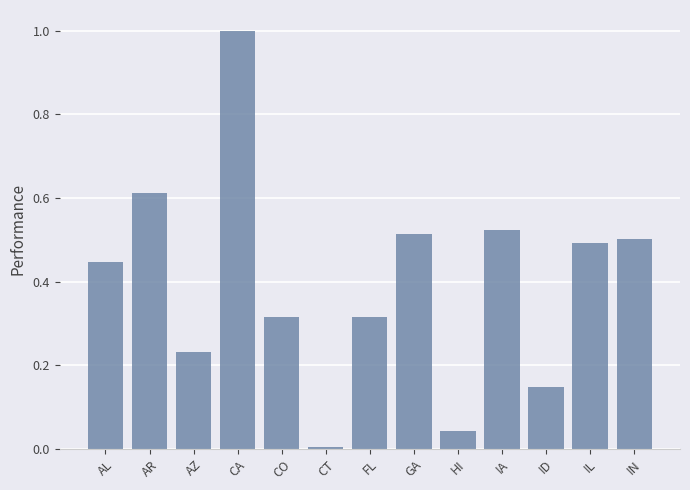

How many bars are there in total?

13